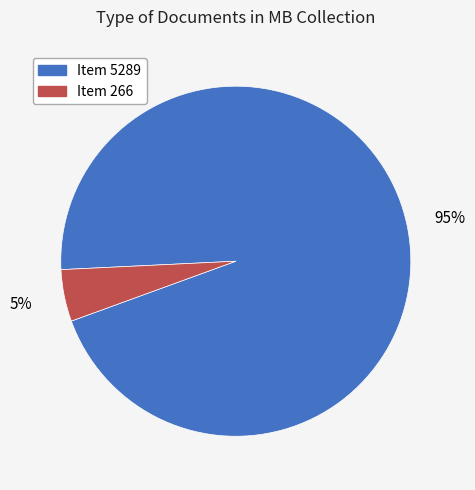

Count the number of slices in the pie.

2